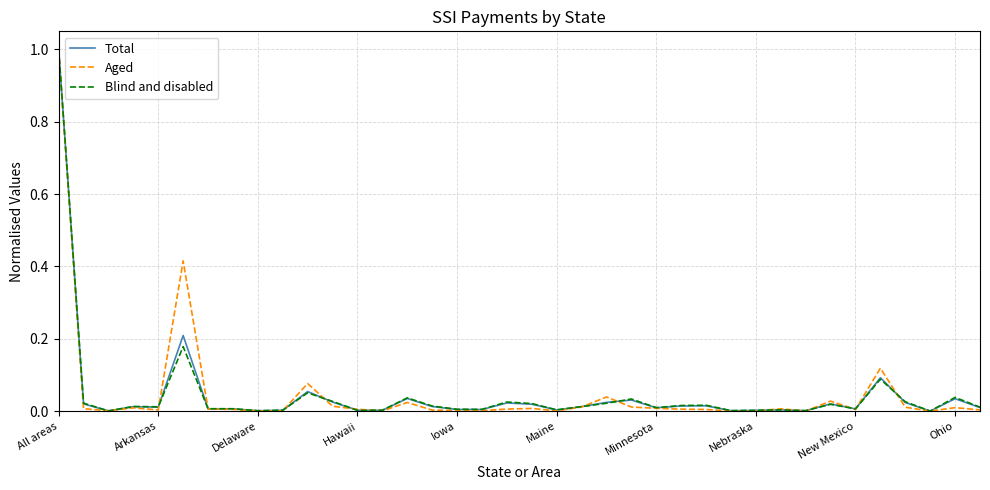

List the series in order of their peak value, lowest first.

Total, Aged, Blind and disabled